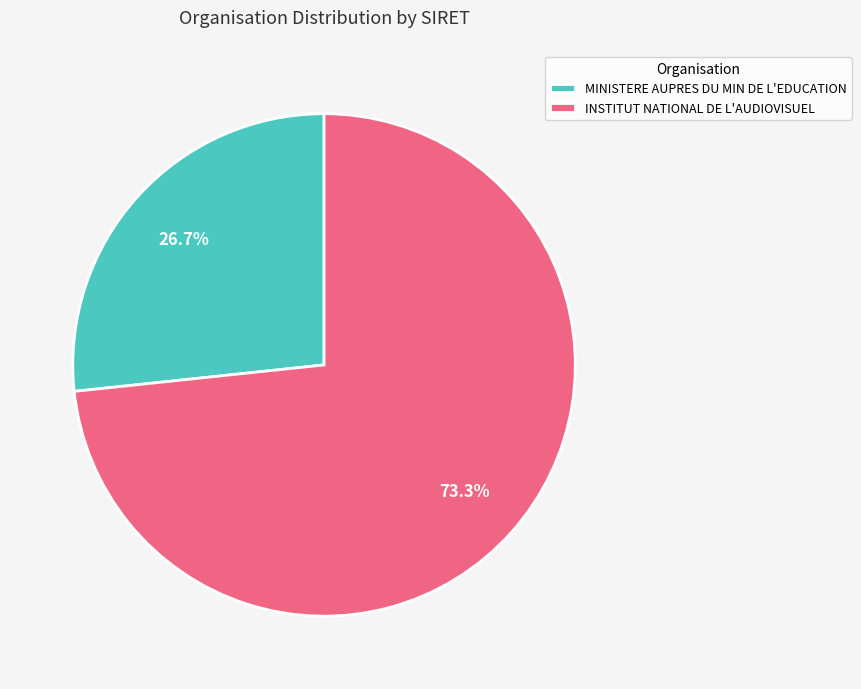

Between MINISTERE AUPRES DU MIN DE L'EDUCATION and INSTITUT NATIONAL DE L'AUDIOVISUEL, which is larger?

INSTITUT NATIONAL DE L'AUDIOVISUEL